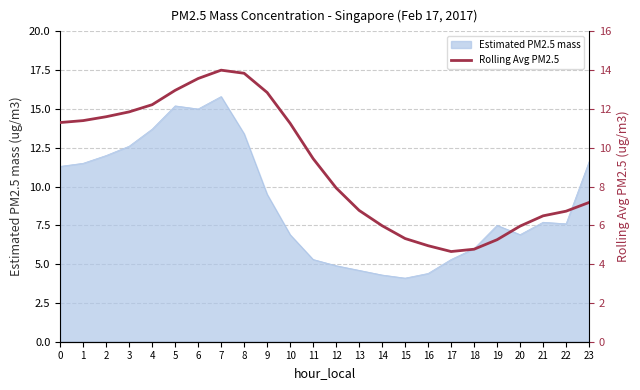

True or false: the data has more than 0 interior local peaks.

True